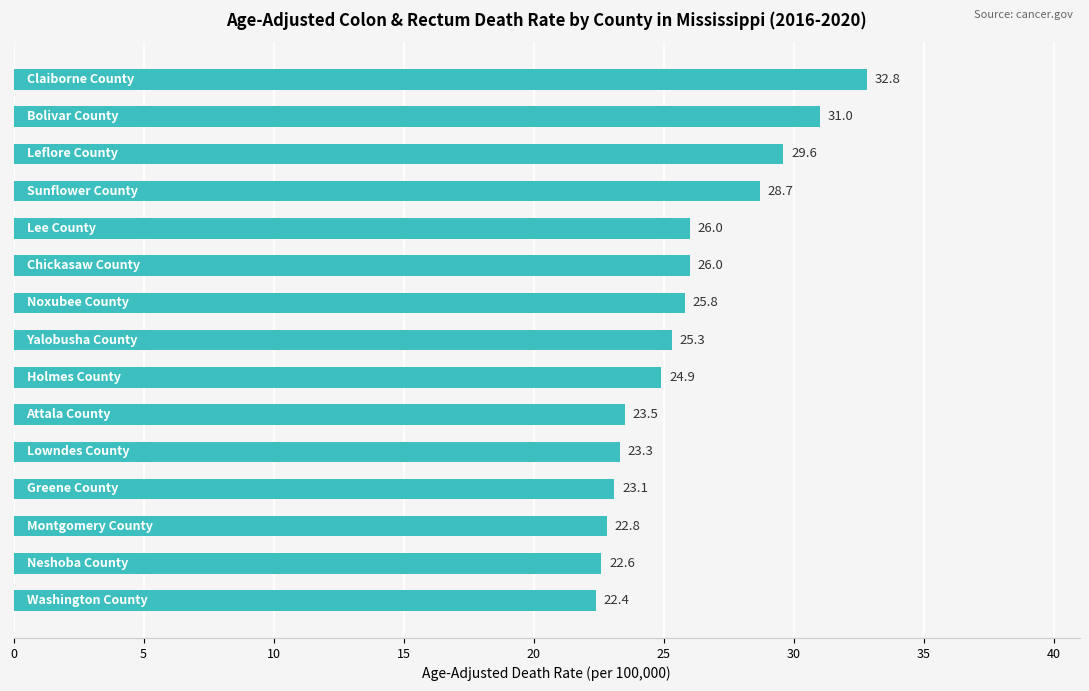

Are the bars horizontal?

Yes